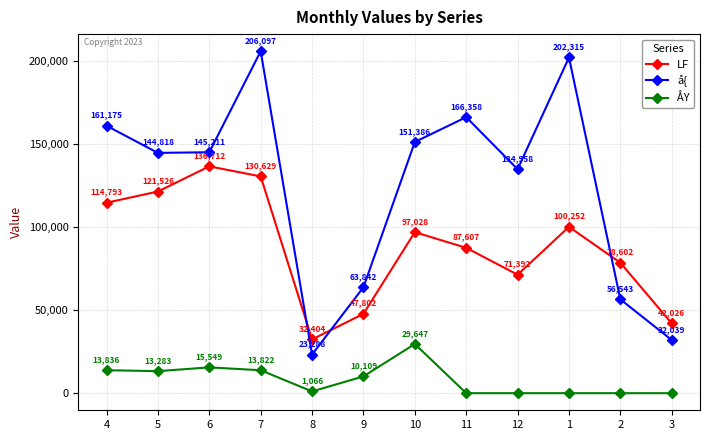

After their last crossing, which series has the higher values: å{ or LF?

LF